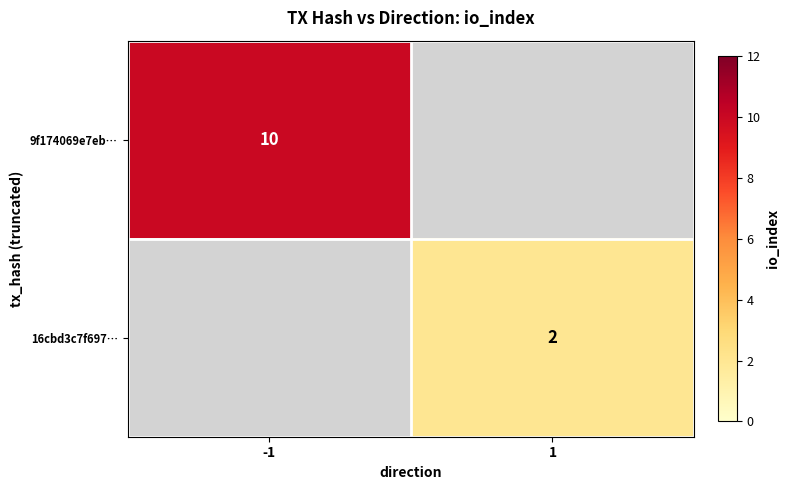

True or false: 9f174069e7eb… has a value of 5 at -1.

False